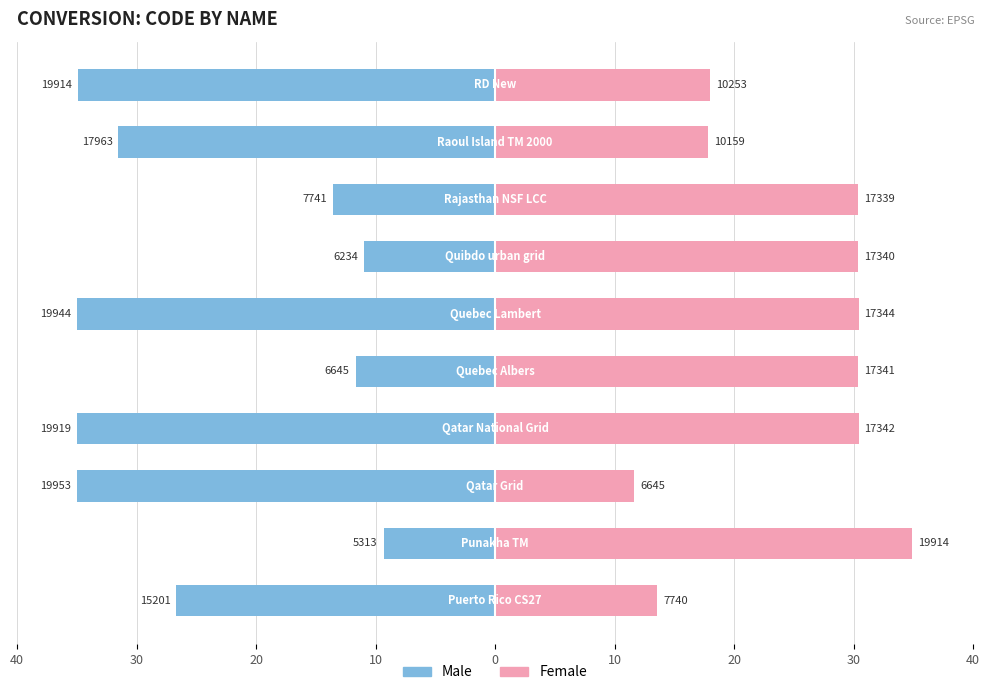

Is the value of Male at 10 greater than the value of Female at 20?

No